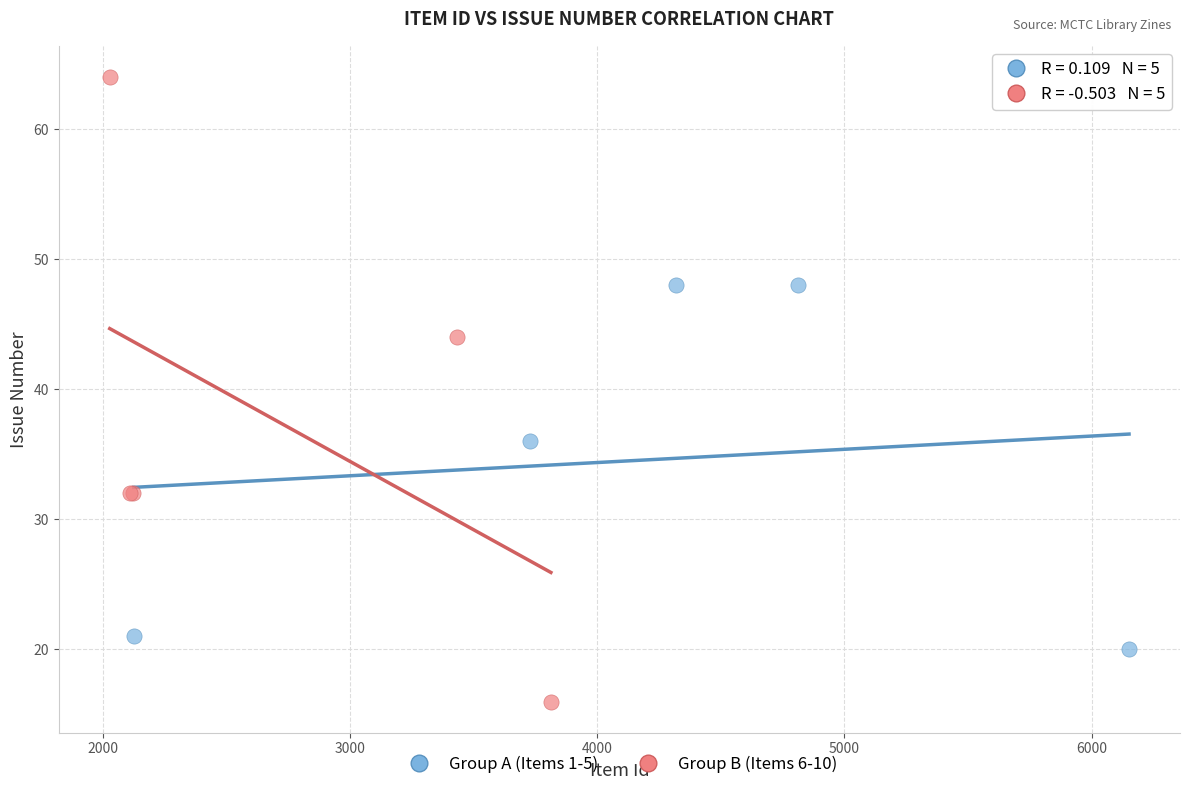

Which series contains the lowest Y value?

Group B (Items 6-10)